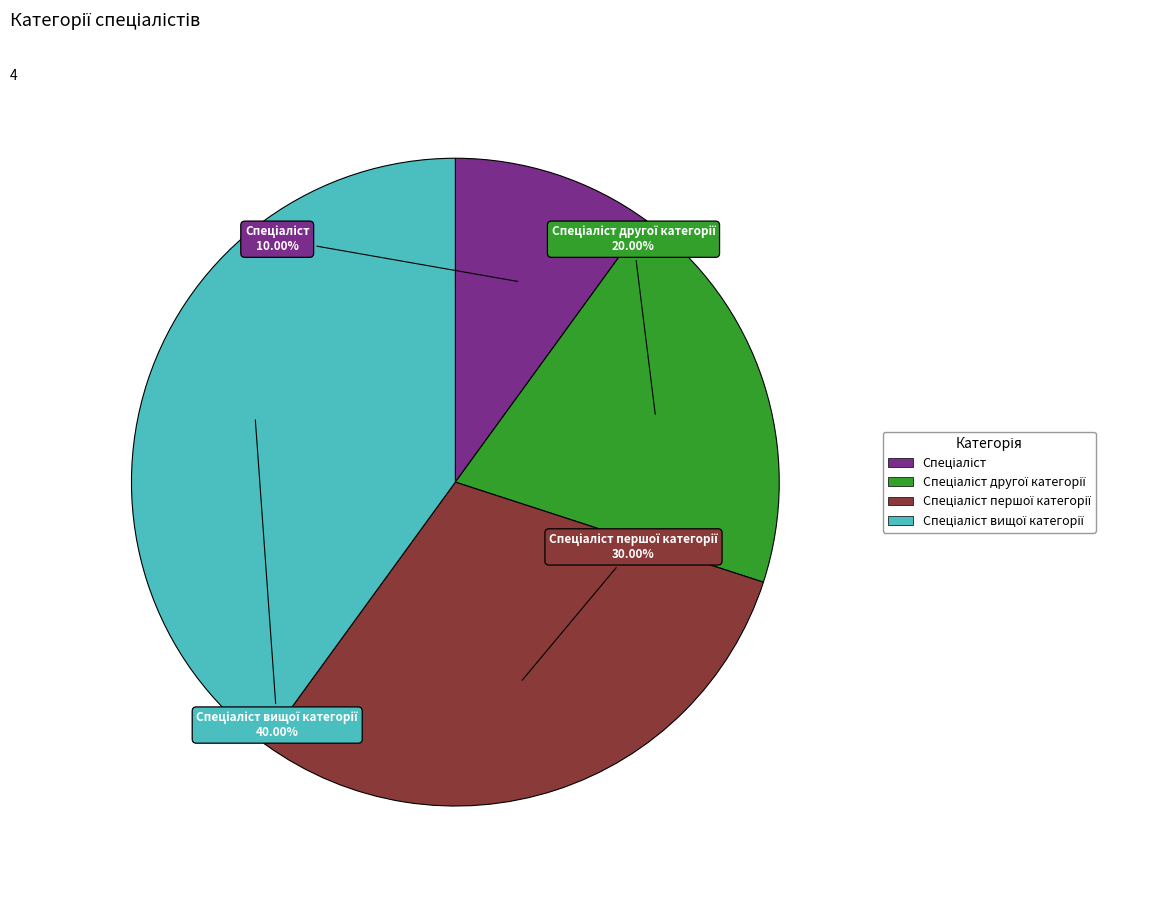

How many slices are in this pie chart?

4